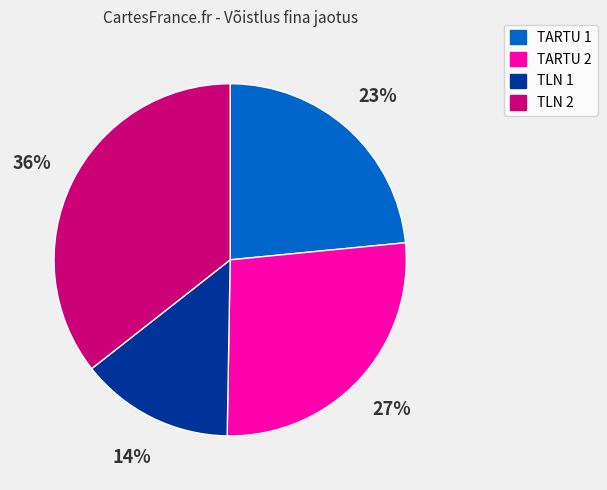

Is there any slice that represents more than half of the pie?

No